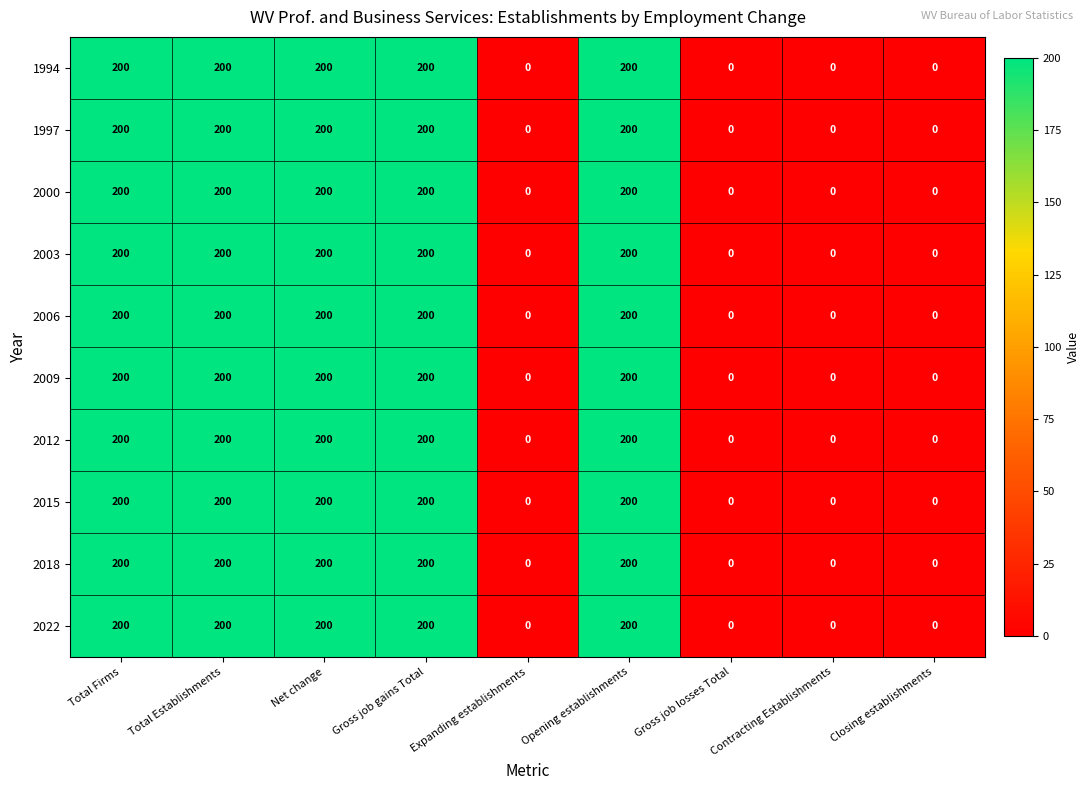

The value of 1994 at Expanding establishments is -122. True or false?

False